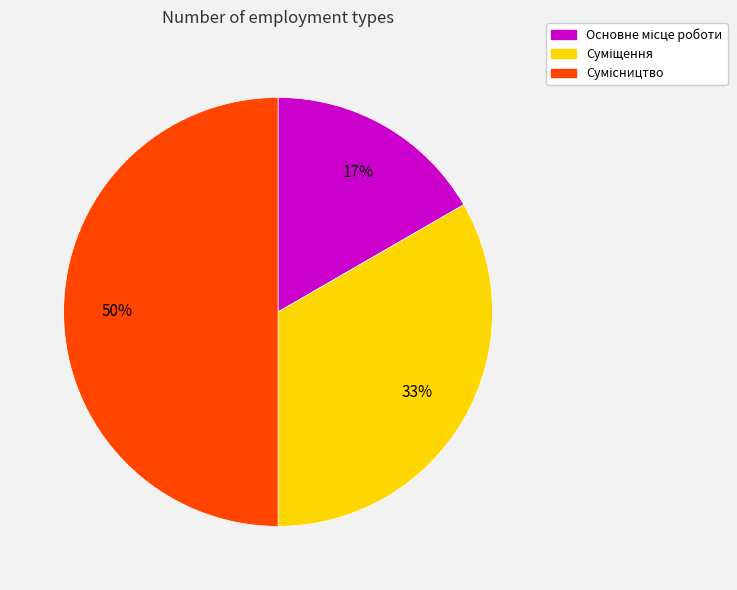

To the nearest percent, what is the difference between the largest and smallest slice percentages?

33%